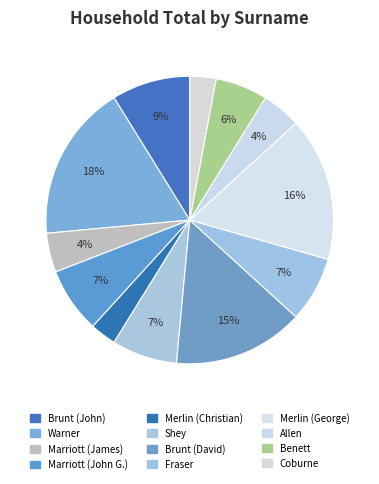

To the nearest percent, what portion does Coburne represent?

3%